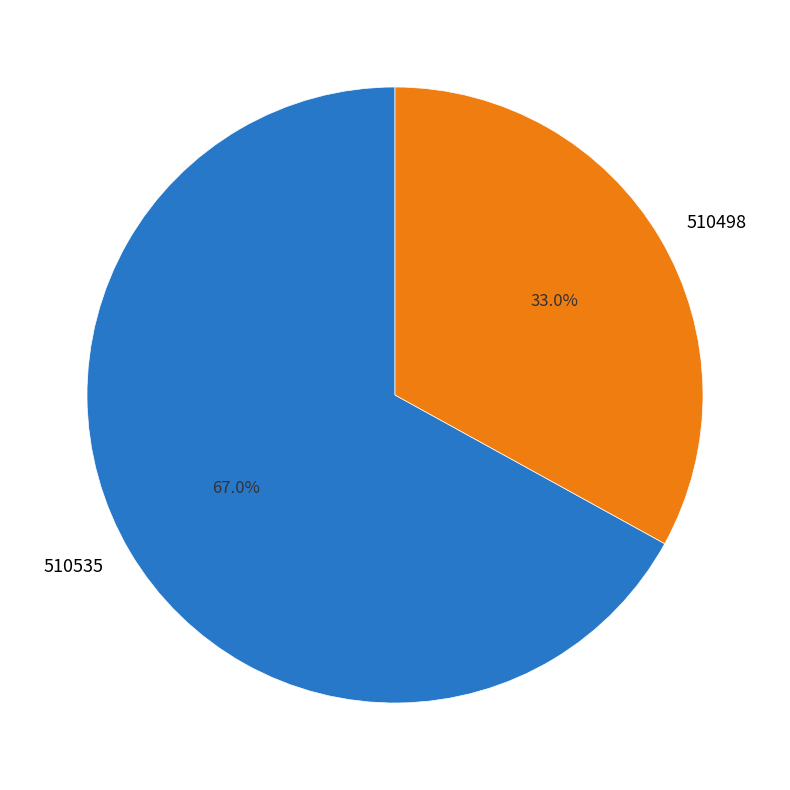

How many segments does this pie chart have?

2